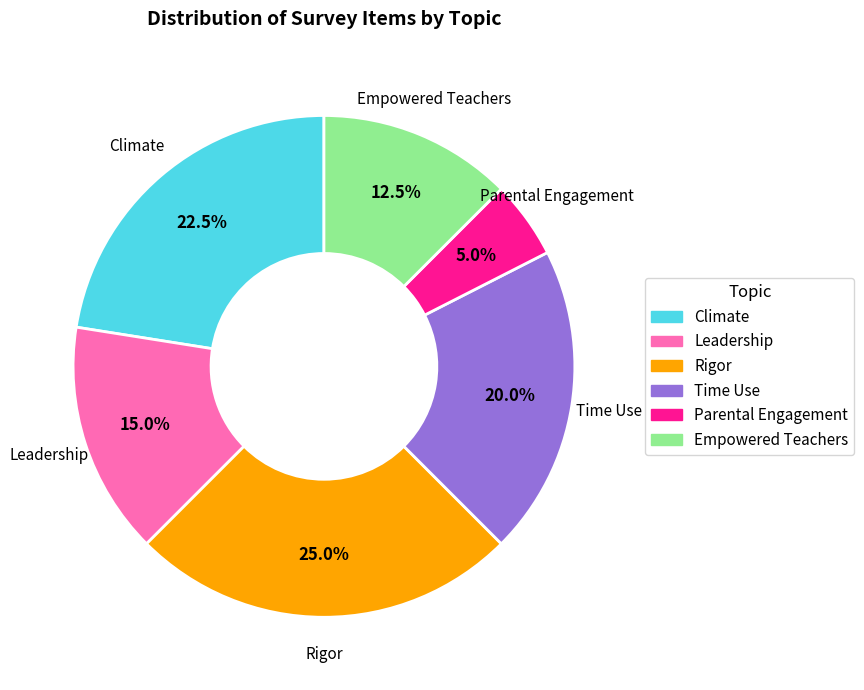

To the nearest percent, what percentage of the pie is Rigor?

25%